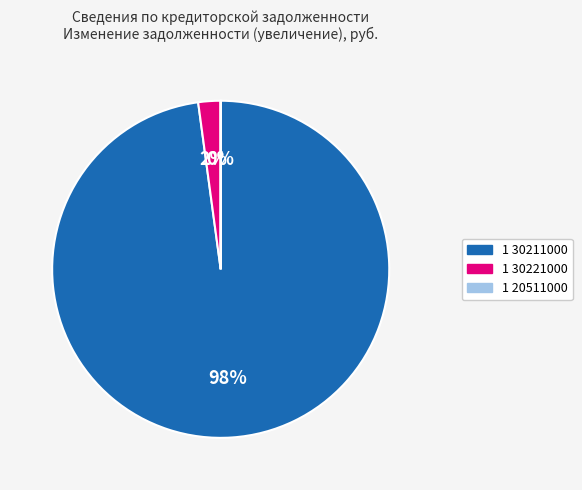

To the nearest percent, what is the difference between the 1 30211000 and 1 30221000 slice percentages?

96%